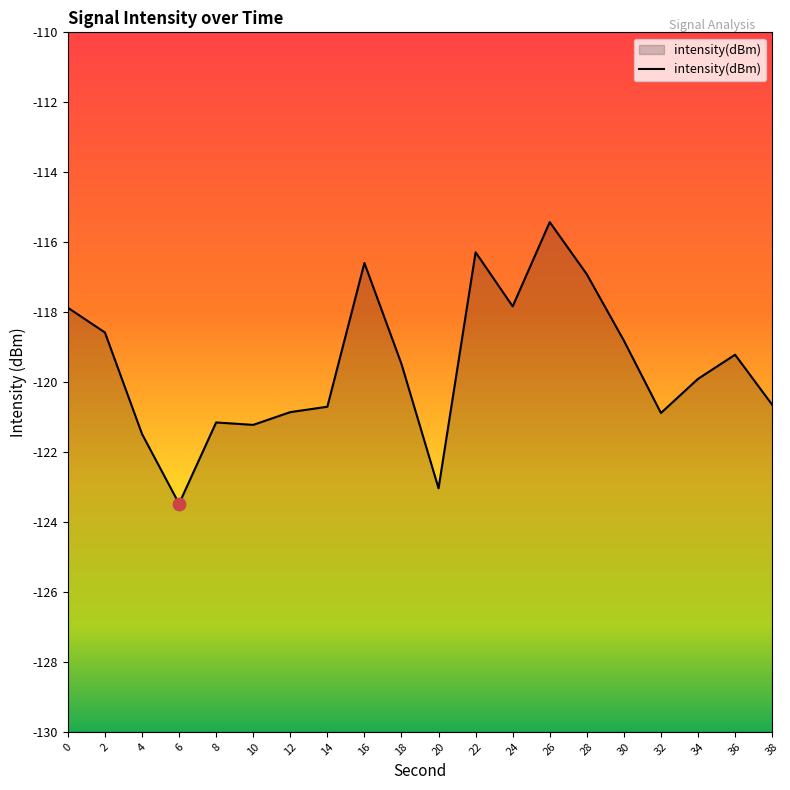

What is the change in value from 4 to 6?

-2.0